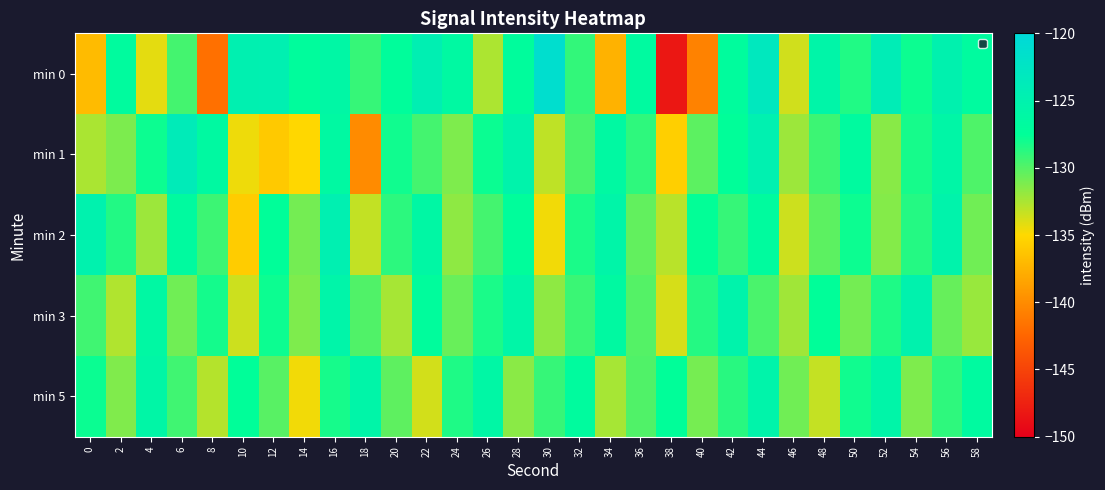

Which series changed the most between 0 and 16?

min 0